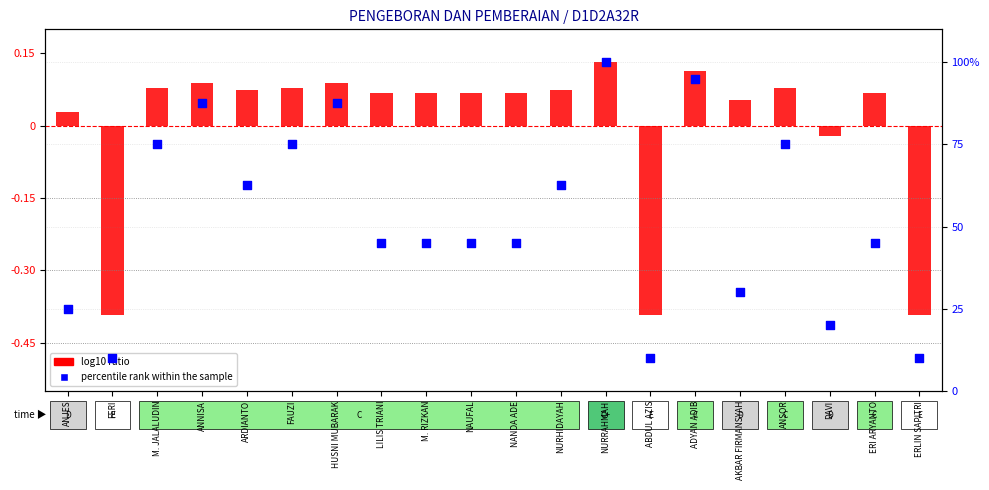

Is the value of percentile rank within the sample at NAUFAL greater than the value of log10 ratio at NANDA ADE?

Yes